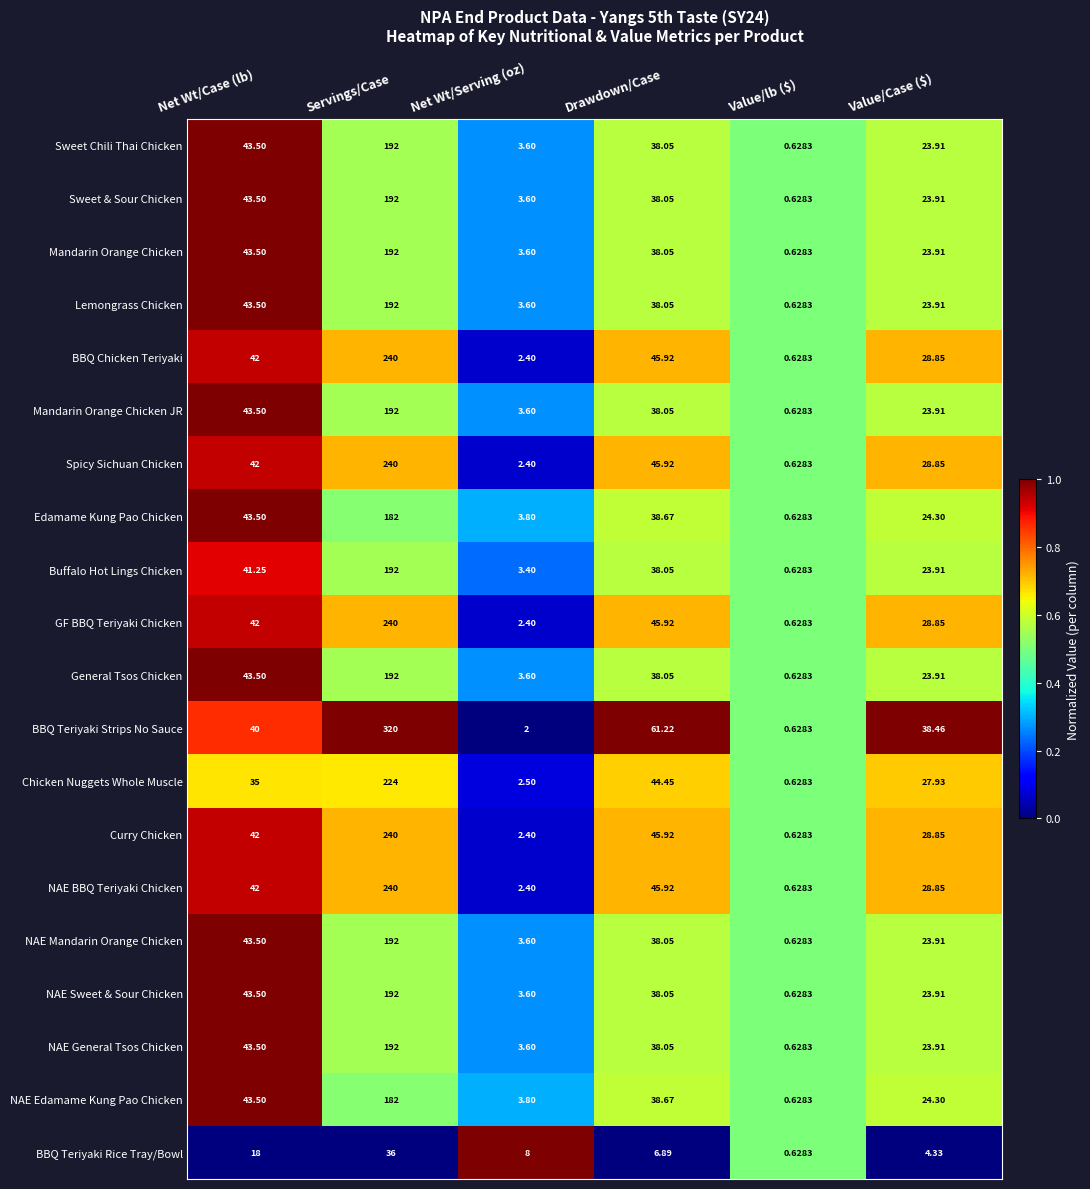

Where does the NAE Mandarin Orange Chicken series first go above 38?

Net Wt/Case (lb)